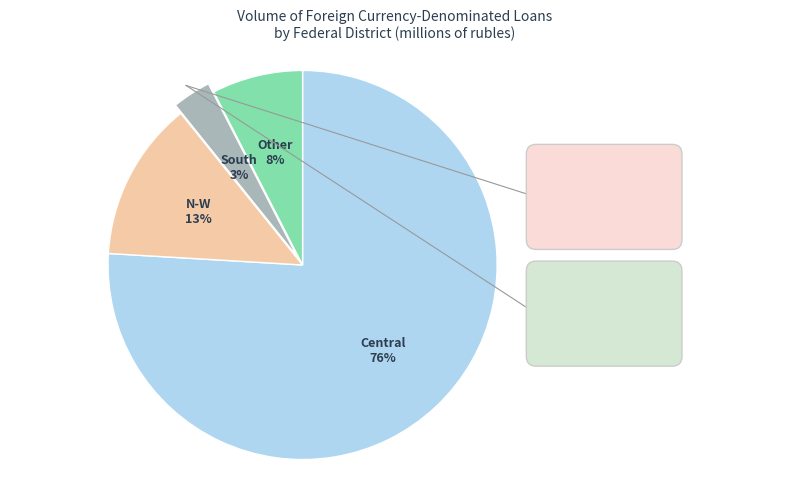

How many segments does this pie chart have?

4